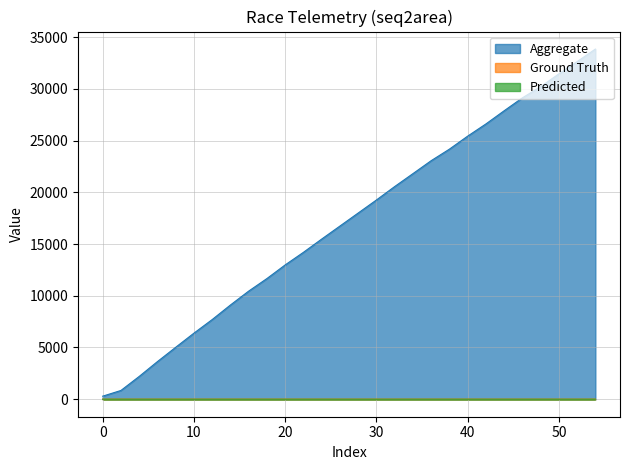

Which series has the widest spread of values?

Aggregate